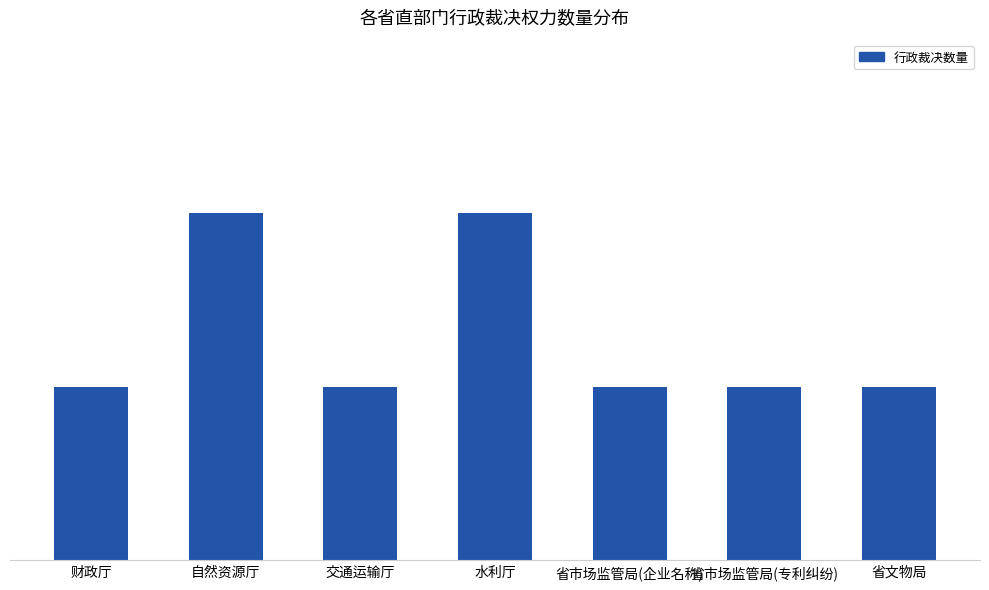

Does the chart contain any negative values?

No